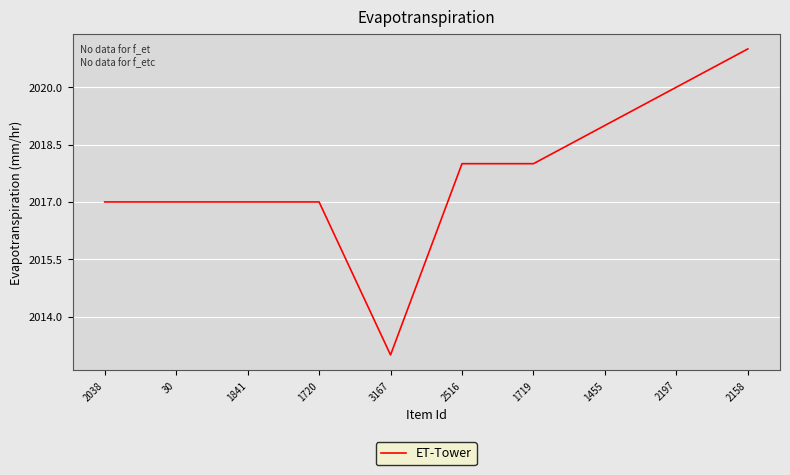

Reading left to right, what are all the values shown in this chart?

2038=2017	30=2017	1841=2017	1720=2017	3167=2013	2516=2018	1719=2018	1455=2019	2197=2020	2158=2021